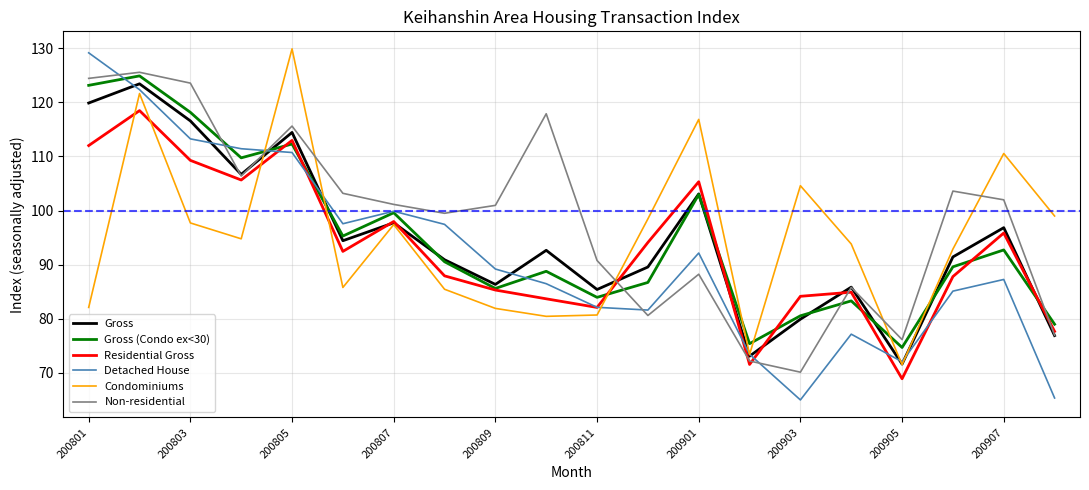

What is the greatest value displayed?

129.9